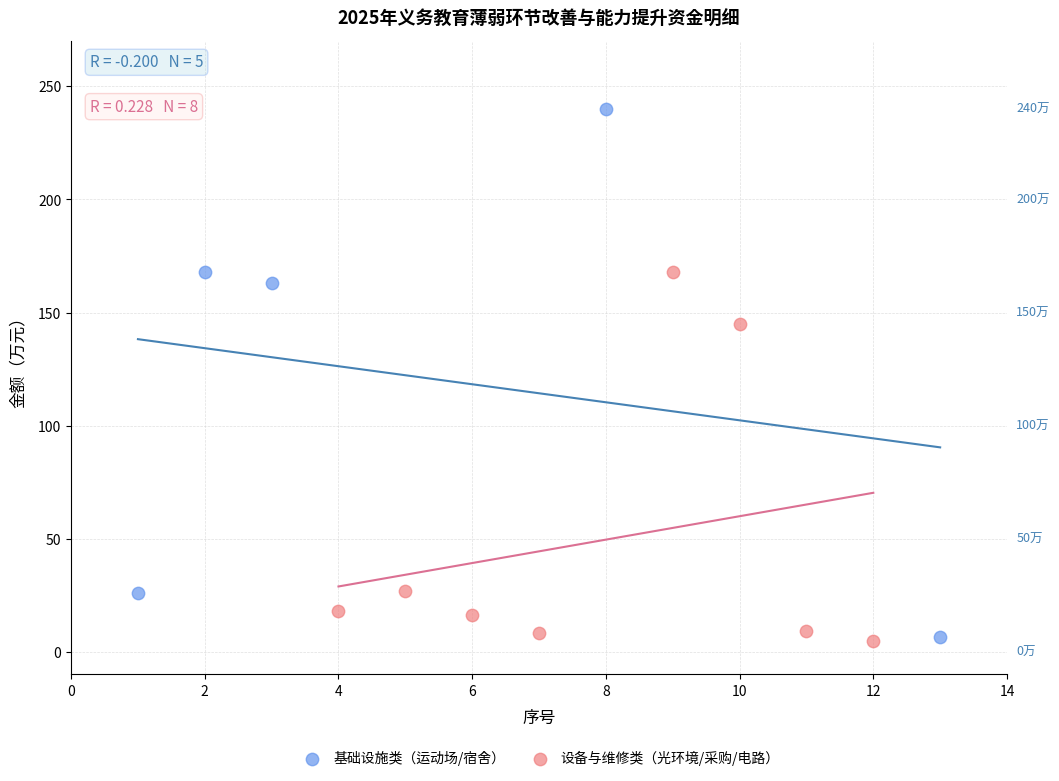

Which series reaches the maximum Y coordinate?

基础设施类（运动场/宿舍）